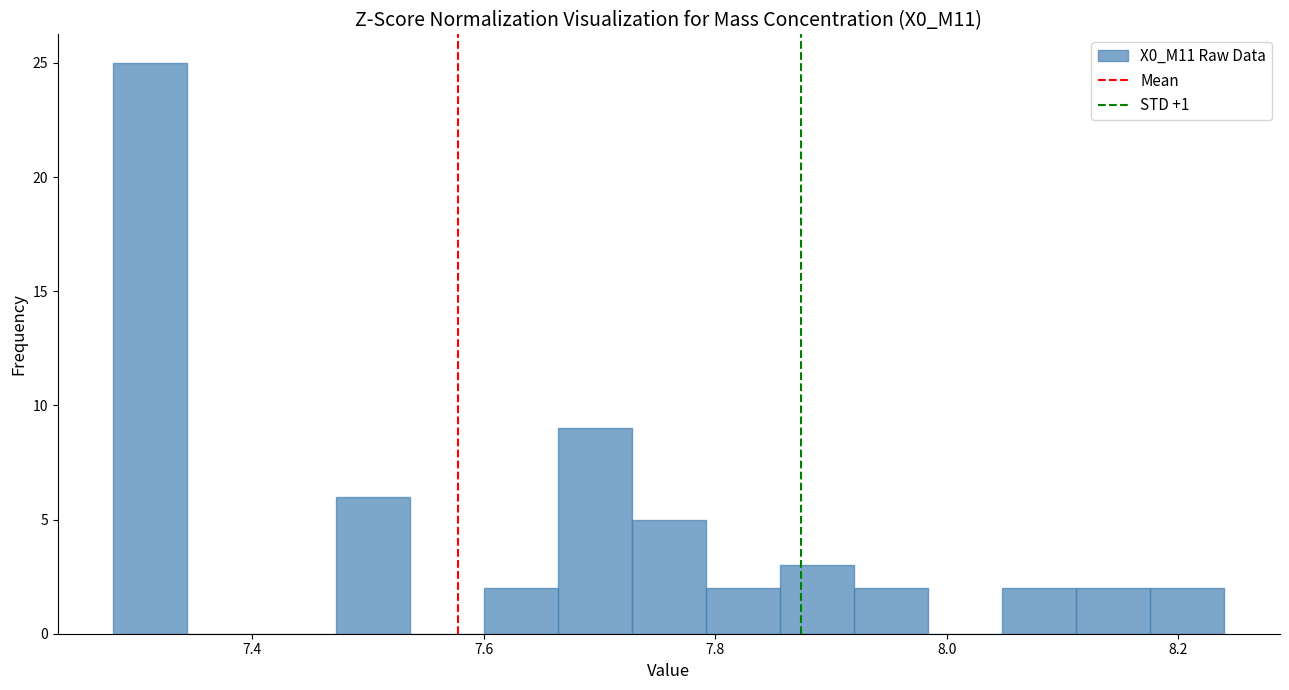

Around what value on the x-axis is the tallest bar? Give the approximate position of its centre, as read against the axis.

7.32